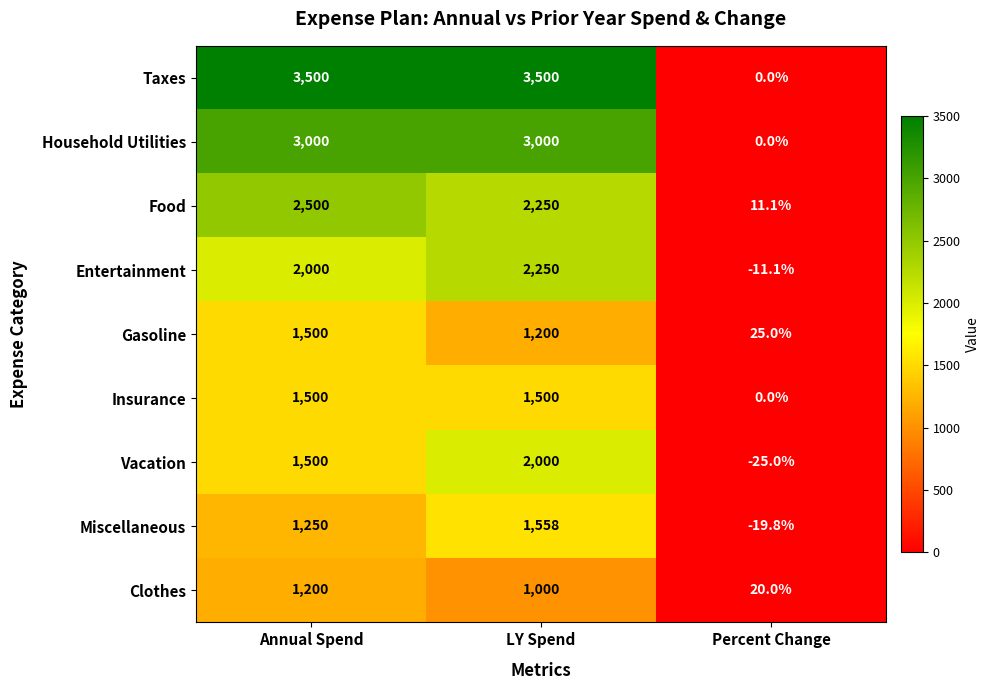

What is the approximate value of Insurance at LY Spend?

1500.0